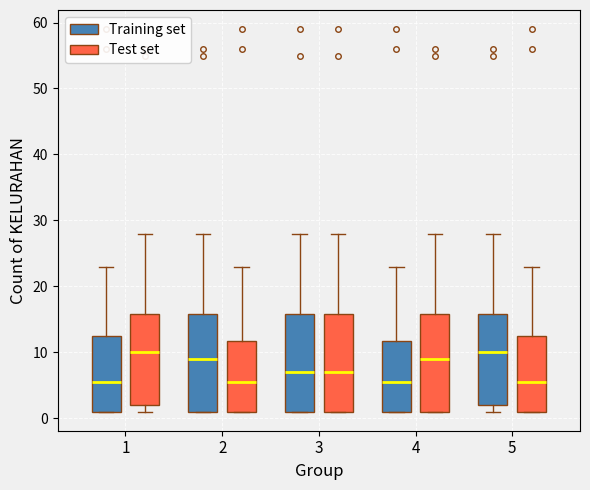

Reading left to right, transcribe this box plot: for each box, give where its median line is, the range the box spans, and where its two whiskers end, as read against the y-axis. The values are not printed on the chart, so give them approximately, as read against the axis.

1 (Training set): median 6, box 1 to 13, whiskers 1 to 23
1 (Test set): median 10, box 2 to 16, whiskers 1 to 28
2 (Training set): median 9, box 1 to 16, whiskers 1 to 28
2 (Test set): median 6, box 1 to 12, whiskers 1 to 23
3 (Training set): median 7, box 1 to 16, whiskers 1 to 28
3 (Test set): median 7, box 1 to 16, whiskers 1 to 28
4 (Training set): median 6, box 1 to 12, whiskers 1 to 23
4 (Test set): median 9, box 1 to 16, whiskers 1 to 28
5 (Training set): median 10, box 2 to 16, whiskers 1 to 28
5 (Test set): median 6, box 1 to 13, whiskers 1 to 23